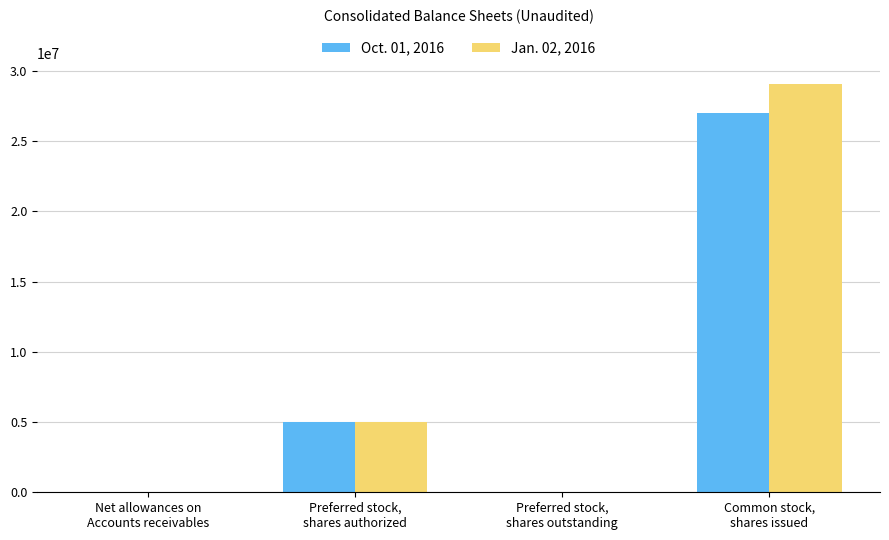

Count the number of categories in the chart.

4